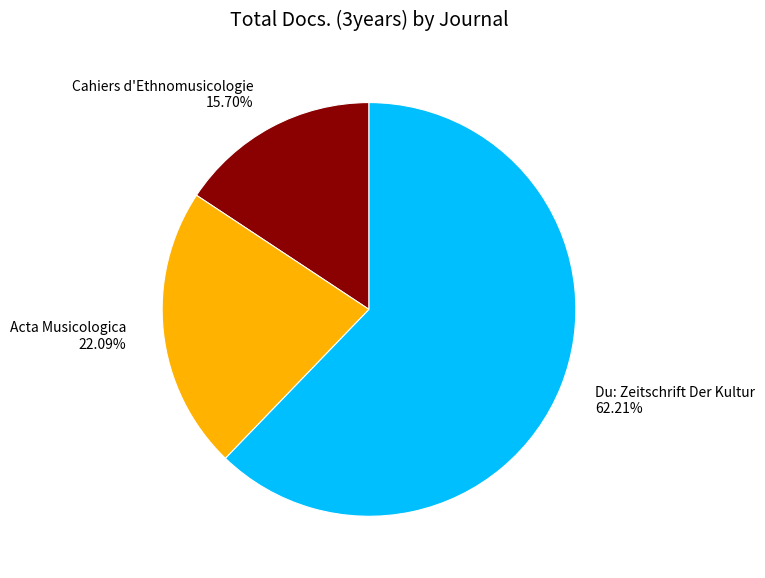

Which slice represents more than half of the pie?

Du: Zeitschrift Der Kultur